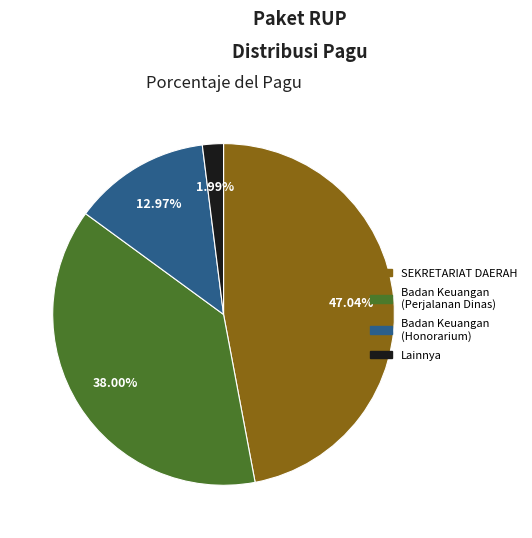

Is there any slice that represents more than half of the pie?

No